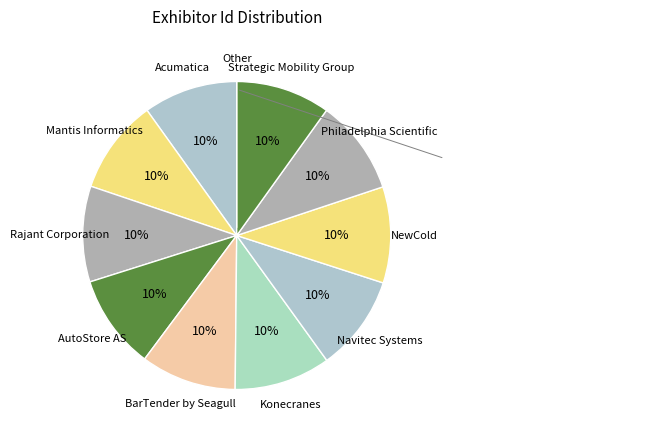

Is it true that Navitec Systems is 2% of the pie?

False